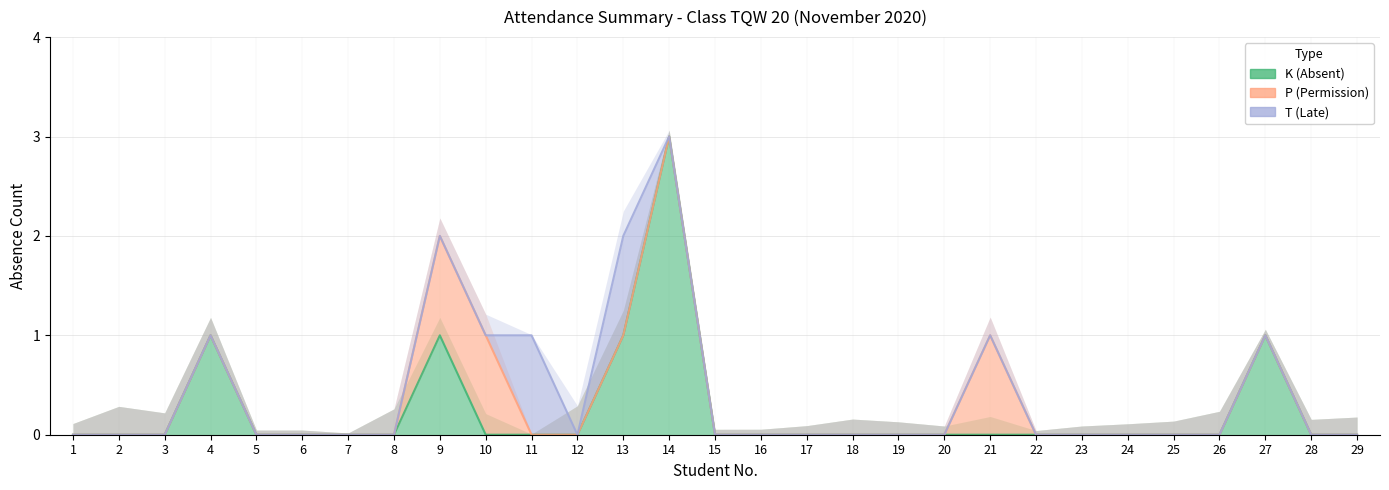

List the series in order of their peak value, lowest first.

P (Permission), T (Late), K (Absent)